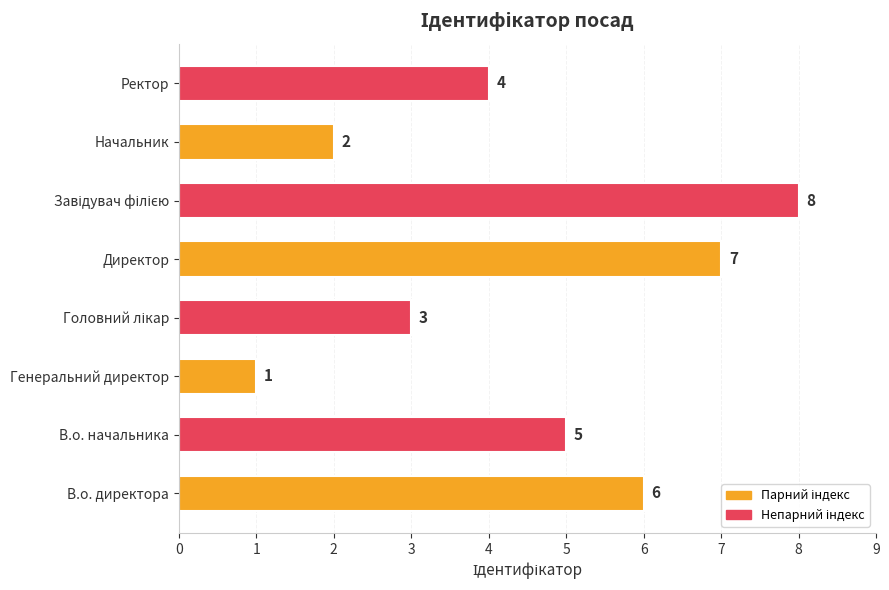

What is the sum of all values?

36